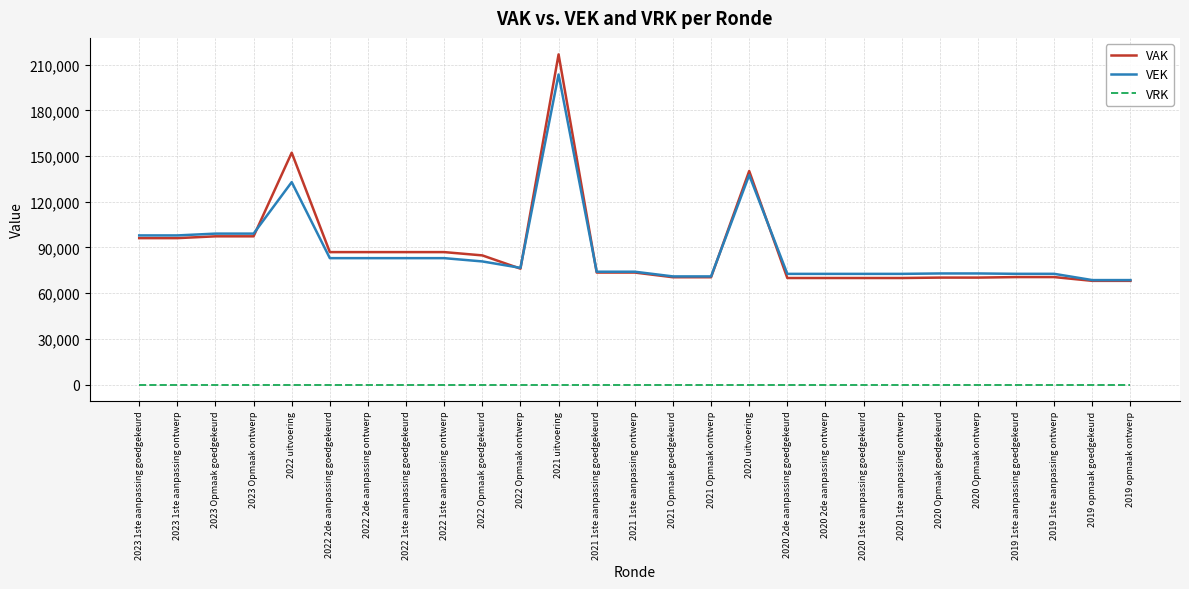

The value of VEK at 2021 uitvoering is 305993. True or false?

False